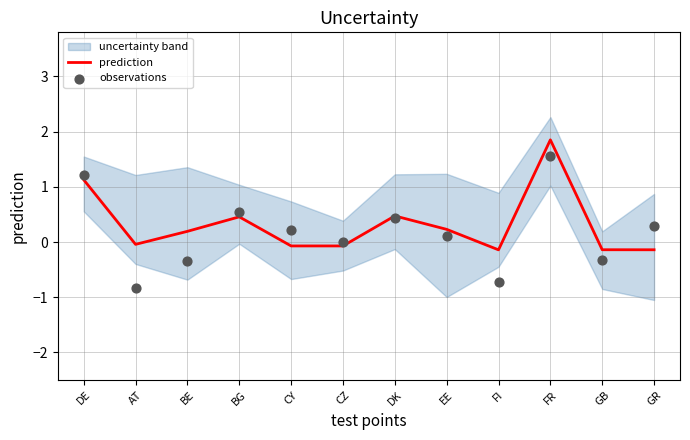

Which series has the largest total across all categories?

prediction